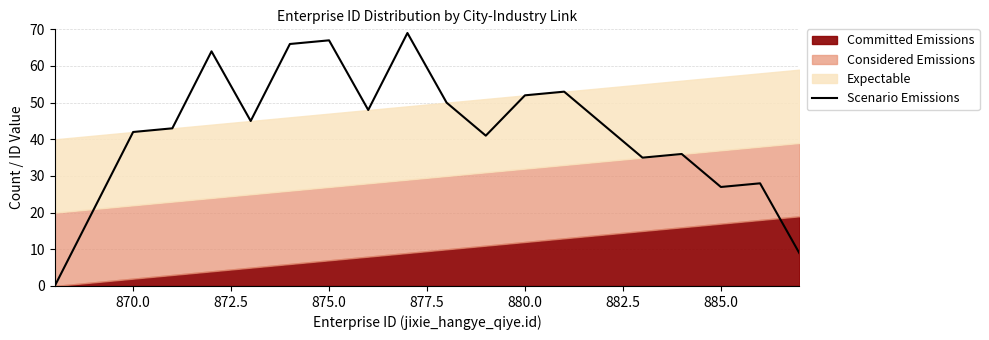

What is the highest value of the Scenario Emissions series?

69